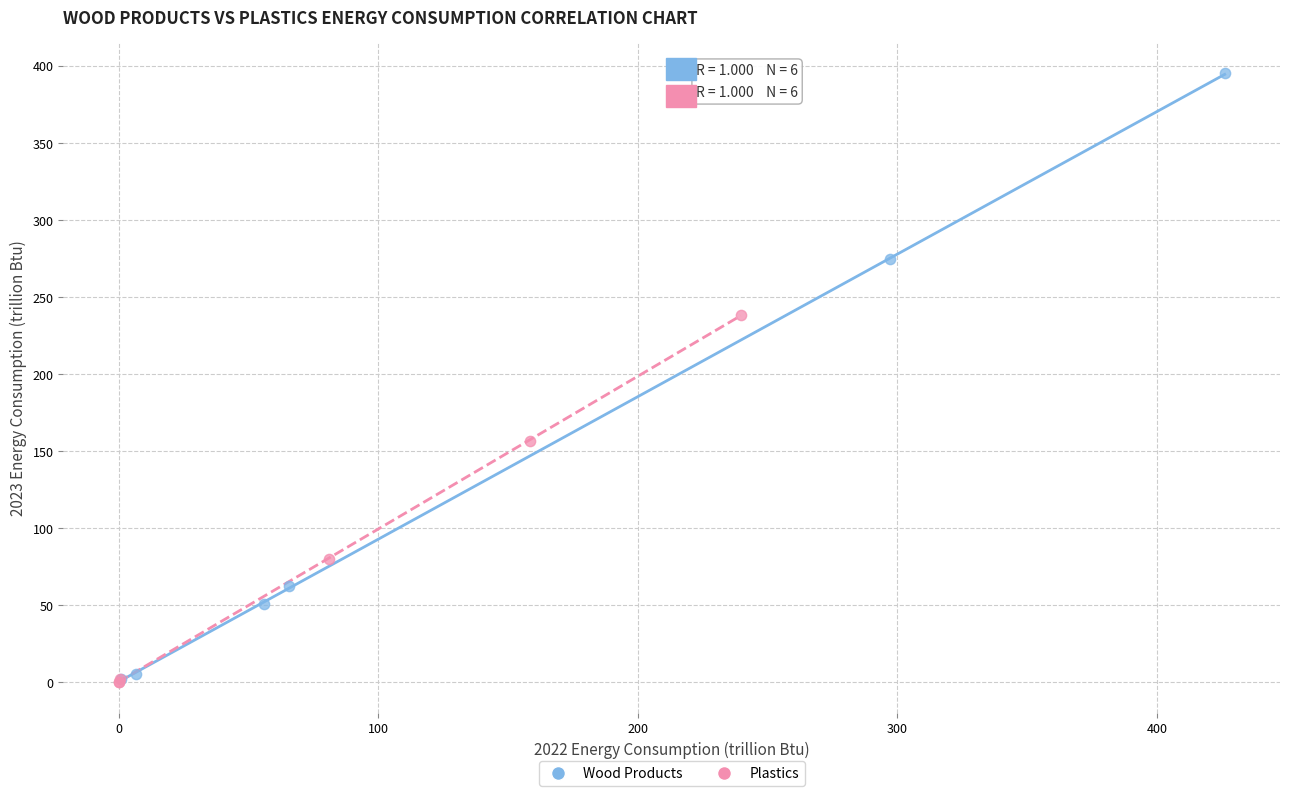

Which series has the largest Y range (max minus min)?

Wood Products